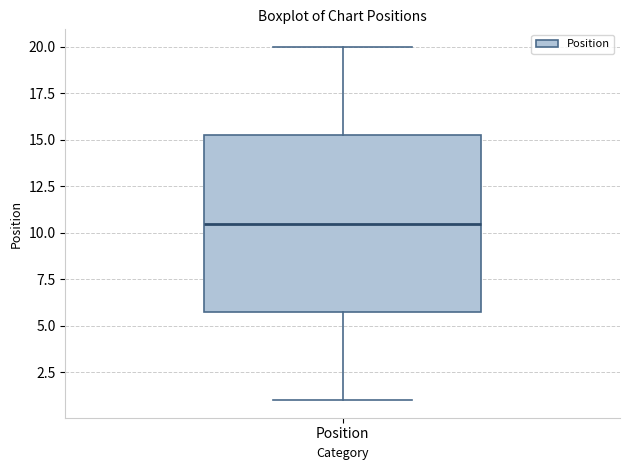

Transcribe this box plot: give where the median line is, the range the box spans, and where the two whiskers end, as read against the y-axis. The values are not printed on the chart, so give them approximately, as read against the axis.

median 10.5, box 6.0 to 15.5, whiskers 1.0 to 20.0